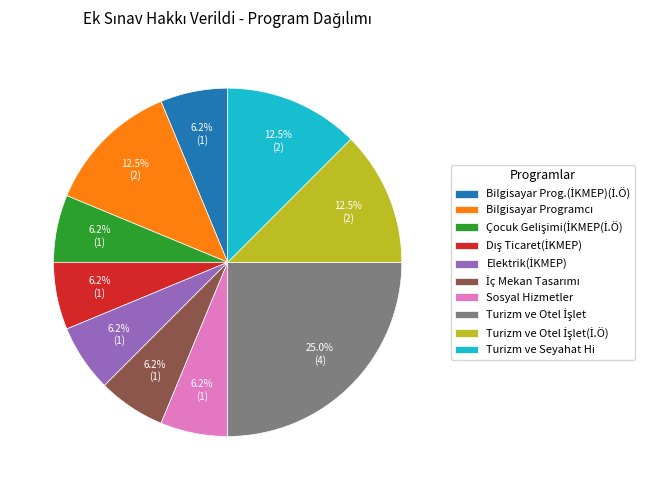

Is there any slice that represents more than half of the pie?

No